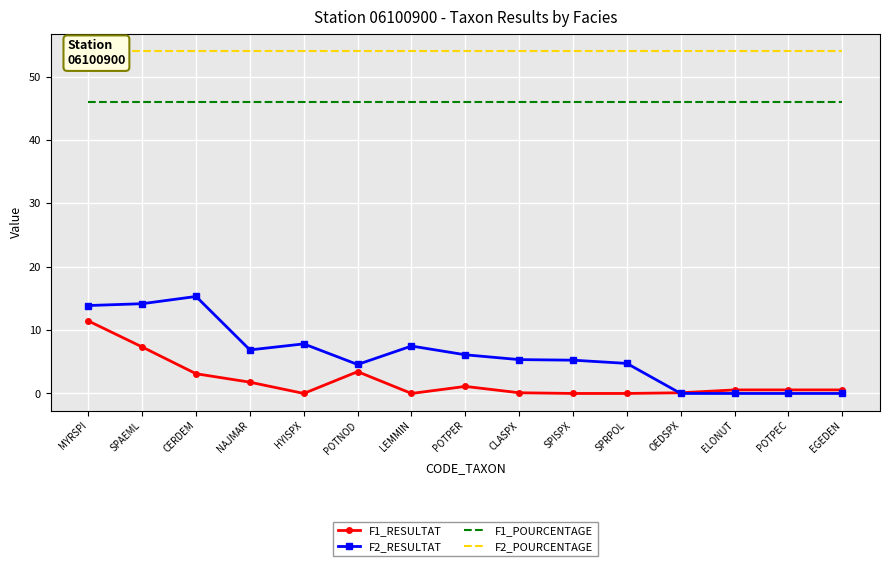

What is the label of the 2nd point from the left?

SPAEML